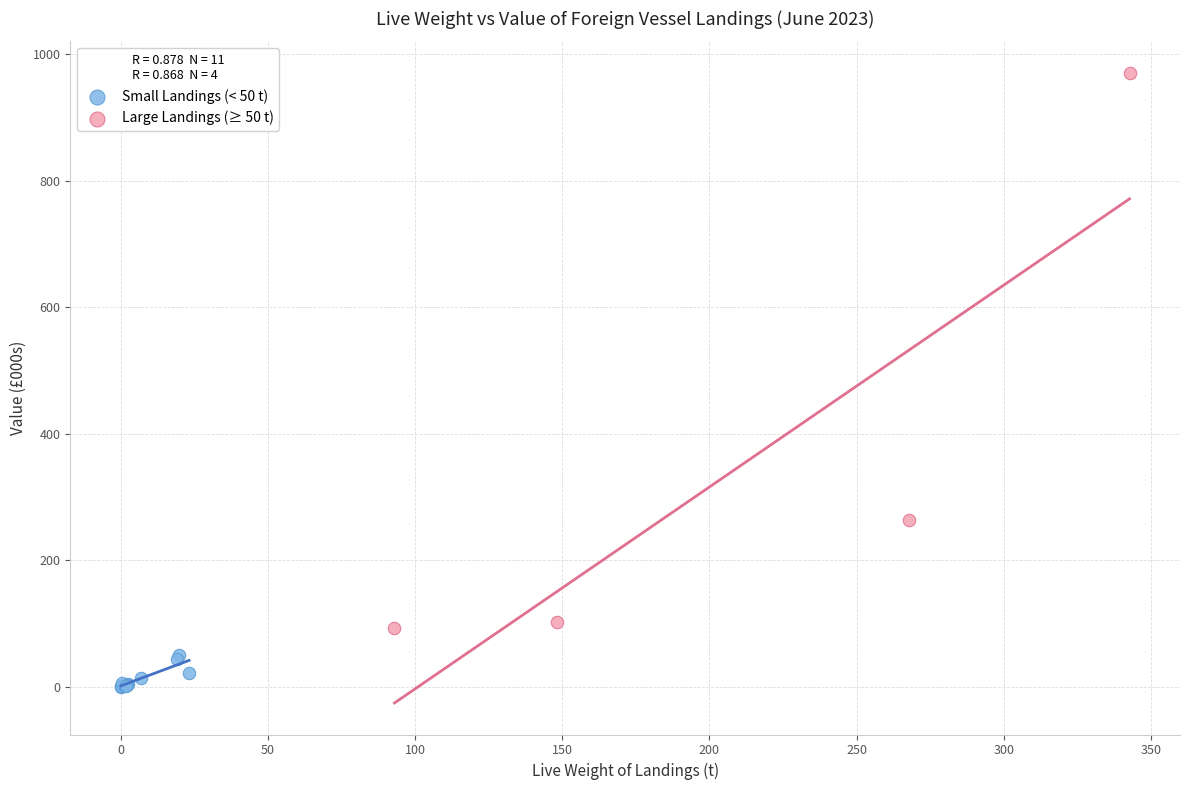

Which series contains the lowest Y value?

Small Landings (< 50 t)